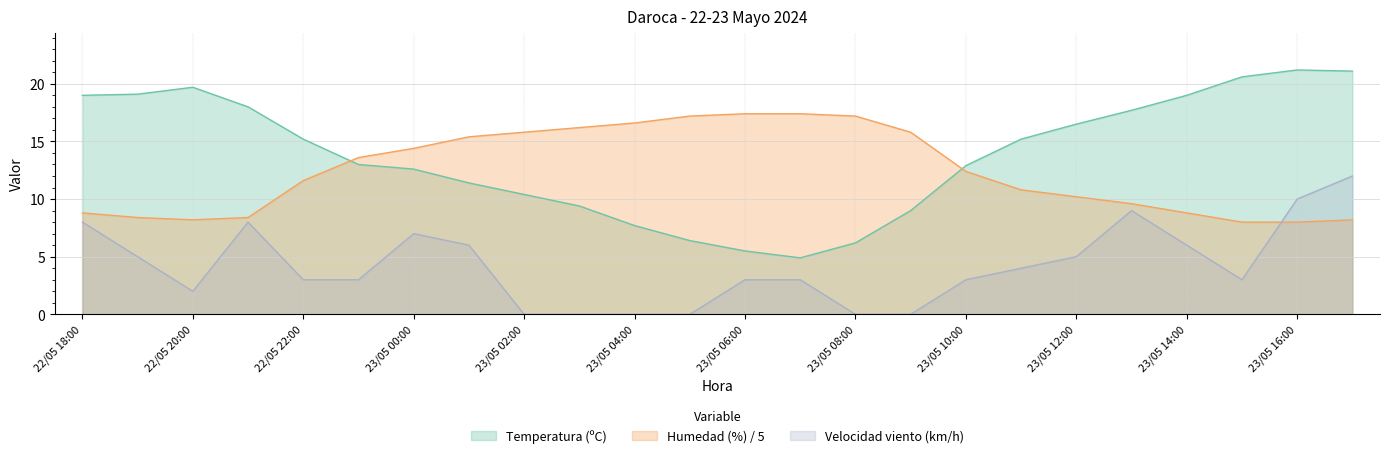

At which category is the sum across all series the highest?

23/05 17:00